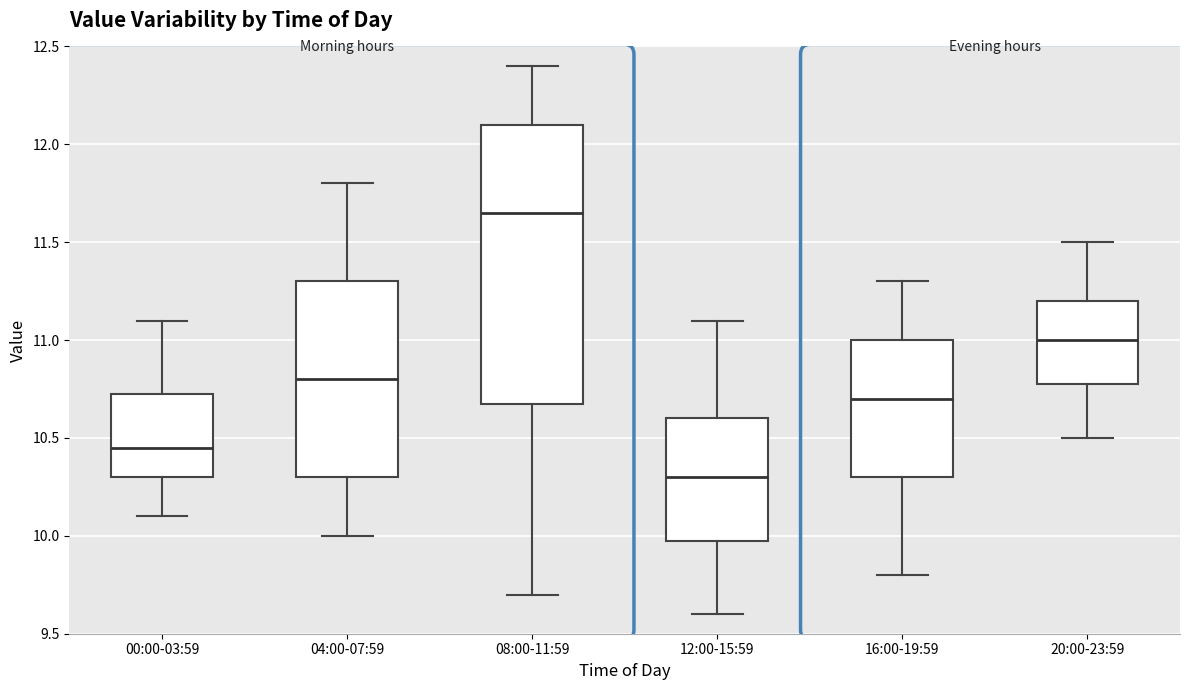

Where is the upper edge of the box for 04:00-07:59 on the y-axis? The values are not printed on the chart, so give them approximately, as read against the axis.

11.30